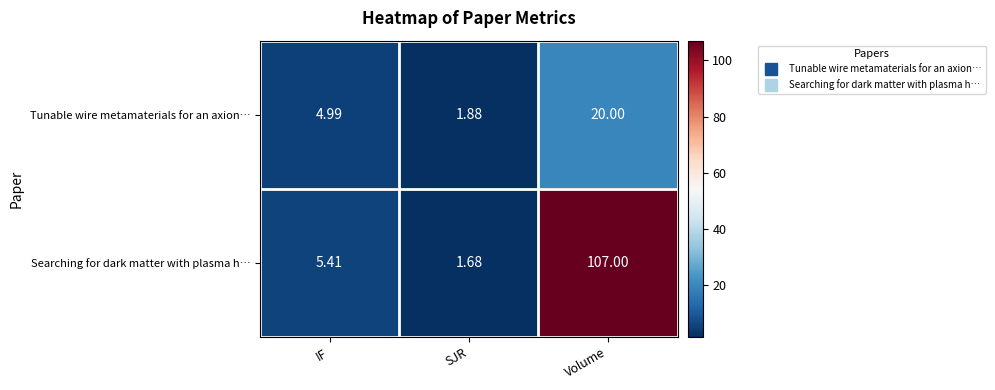

List the series in order of their overall mean, lowest first.

Tunable wire metamaterials for an axion…, Searching for dark matter with plasma h…